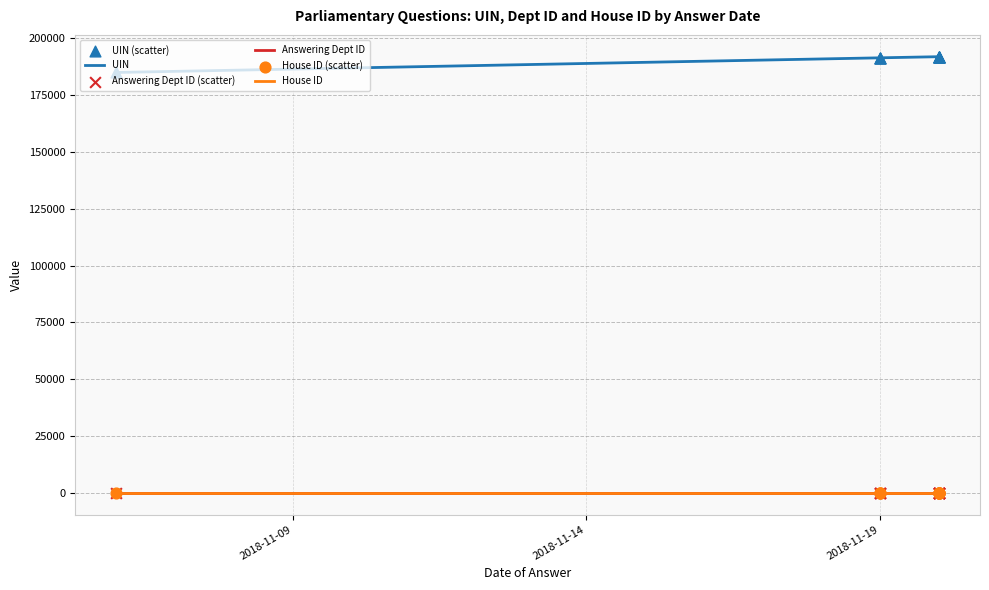

Which series contains the highest Y value?

UIN